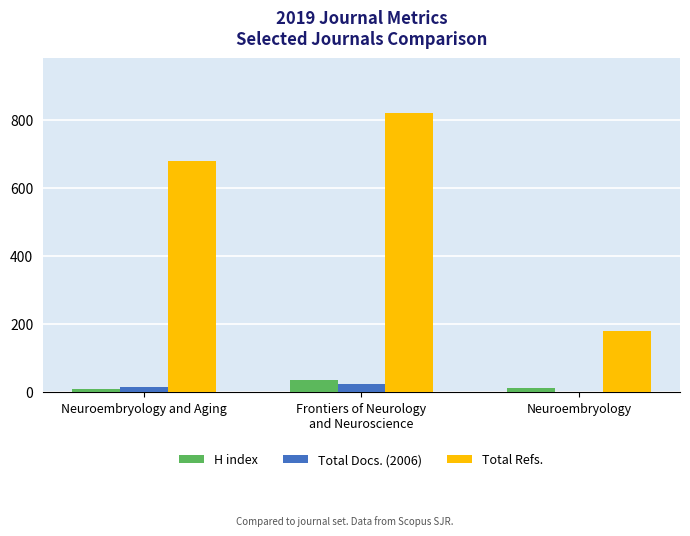

Is the value of Total Refs. at Neuroembryology greater than the value of Total Docs. (2006) at Neuroembryology and Aging?

Yes